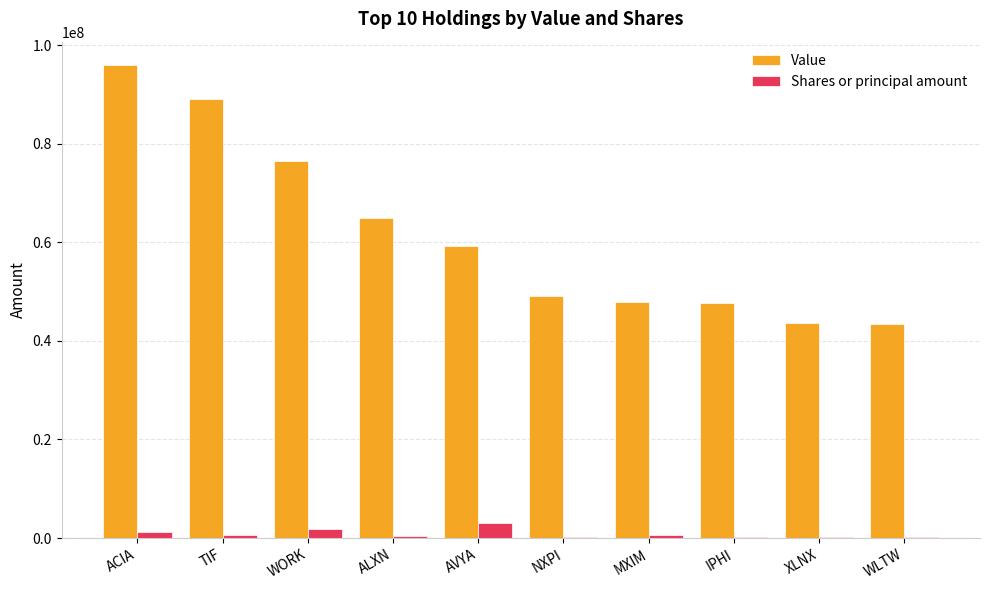

What is the spread (max minus min) of values at XLNX?

43289481